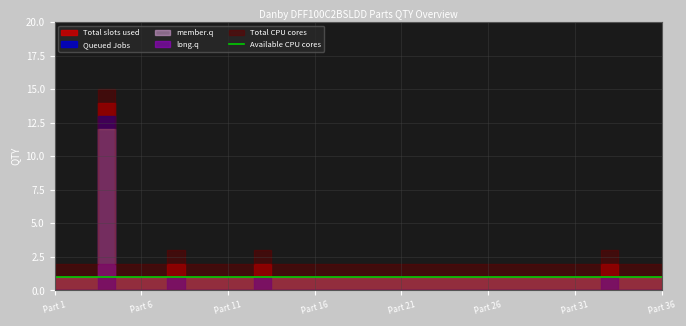

Reading left to right, what are all the values shown in this chart?

Total slots used: 1=1	2=1	3=1	4=14	5=1	6=1	7=1	8=2	9=1	10=1	11=1	12=1	13=2	14=1	15=1	16=1	17=1	18=1	19=1	20=1	21=1	22=1	23=1	24=1	25=1	26=1	27=1	28=1	29=1	30=1	31=1	32=1	33=2	34=1	35=1	36=1
Queued Jobs: 1=0	2=0	3=0	4=13	5=0	6=0	7=0	8=1	9=0	10=0	11=0	12=0	13=1	14=0	15=0	16=0	17=0	18=0	19=0	20=0	21=0	22=0	23=0	24=0	25=0	26=0	27=0	28=0	29=0	30=0	31=0	32=0	33=1	34=0	35=0	36=0
member.q: 1=1	2=1	3=1	4=12	5=1	6=1	7=1	8=1	9=1	10=1	11=1	12=1	13=1	14=1	15=1	16=1	17=1	18=1	19=1	20=1	21=1	22=1	23=1	24=1	25=1	26=1	27=1	28=1	29=1	30=1	31=1	32=1	33=1	34=1	35=1	36=1
long.q: 1=0	2=0	3=0	4=2	5=0	6=0	7=0	8=1	9=0	10=0	11=0	12=0	13=1	14=0	15=0	16=0	17=0	18=0	19=0	20=0	21=0	22=0	23=0	24=0	25=0	26=0	27=0	28=0	29=0	30=0	31=0	32=0	33=1	34=0	35=0	36=0
Total CPU cores: 1=2	2=2	3=2	4=15	5=2	6=2	7=2	8=3	9=2	10=2	11=2	12=2	13=3	14=2	15=2	16=2	17=2	18=2	19=2	20=2	21=2	22=2	23=2	24=2	25=2	26=2	27=2	28=2	29=2	30=2	31=2	32=2	33=3	34=2	35=2	36=2
Available CPU cores: 1=1	2=1	3=1	4=1	5=1	6=1	7=1	8=1	9=1	10=1	11=1	12=1	13=1	14=1	15=1	16=1	17=1	18=1	19=1	20=1	21=1	22=1	23=1	24=1	25=1	26=1	27=1	28=1	29=1	30=1	31=1	32=1	33=1	34=1	35=1	36=1